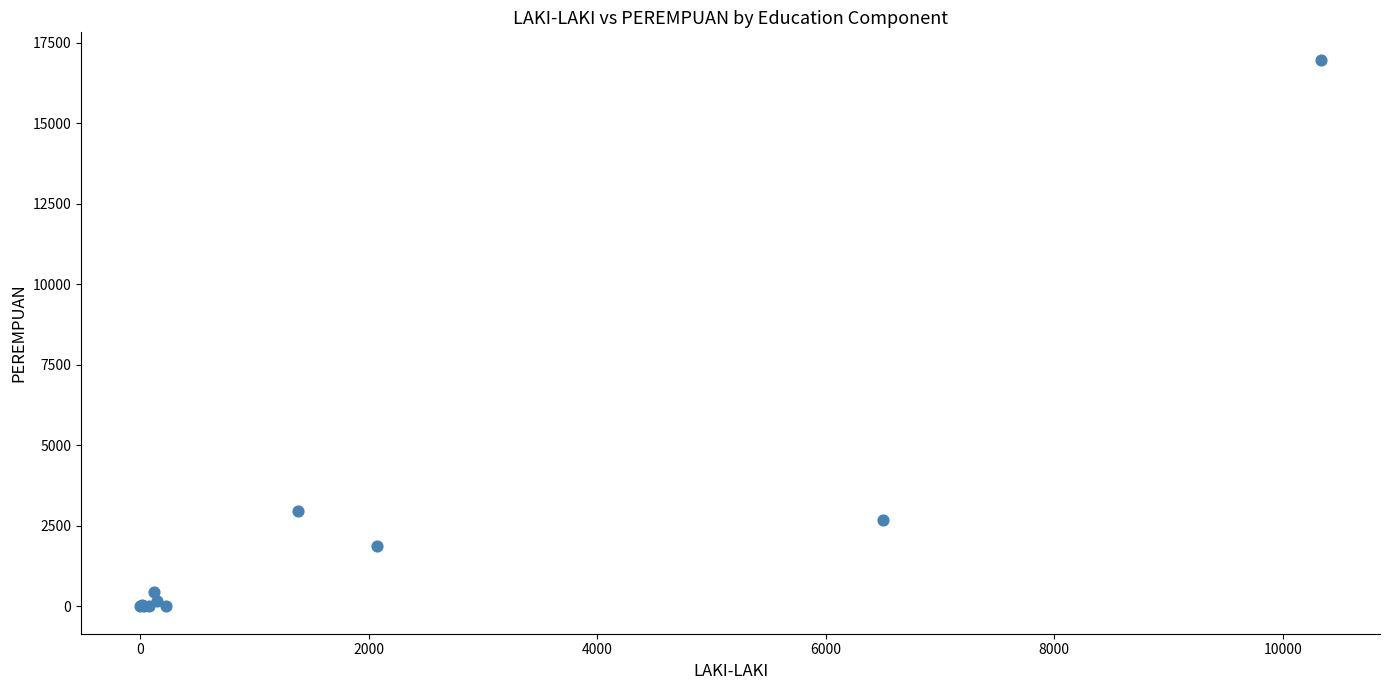

What Y value in the scatter plot is closest to 8489?

2961